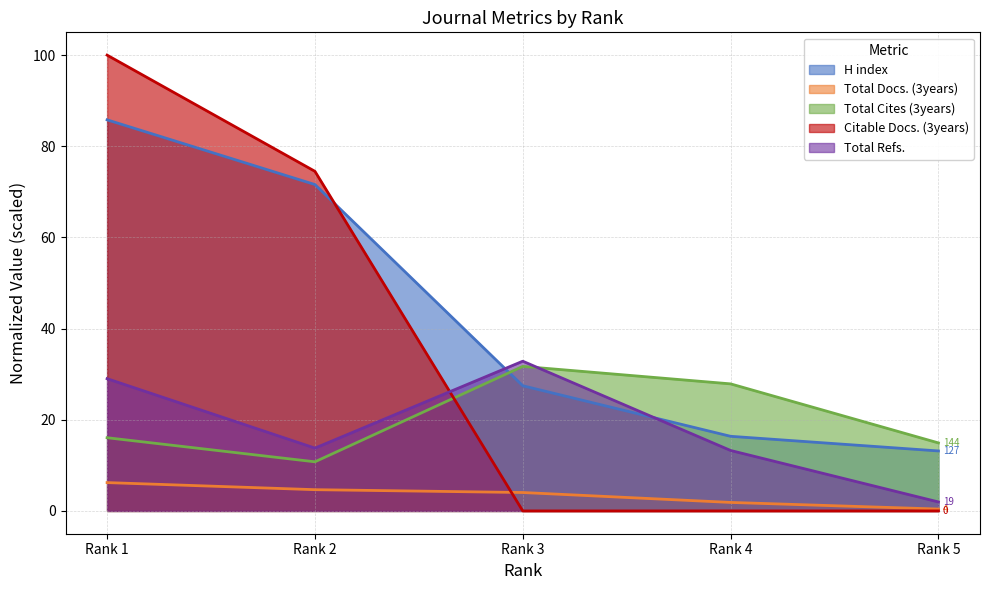

Which series has the largest range (max minus min)?

Citable Docs. (3years)